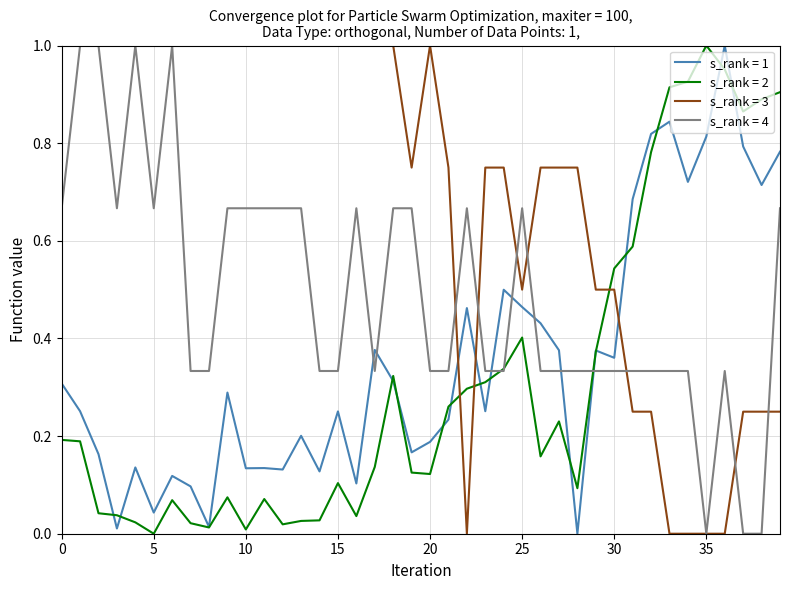

Which series has the largest total across all categories?

s_rank = 3